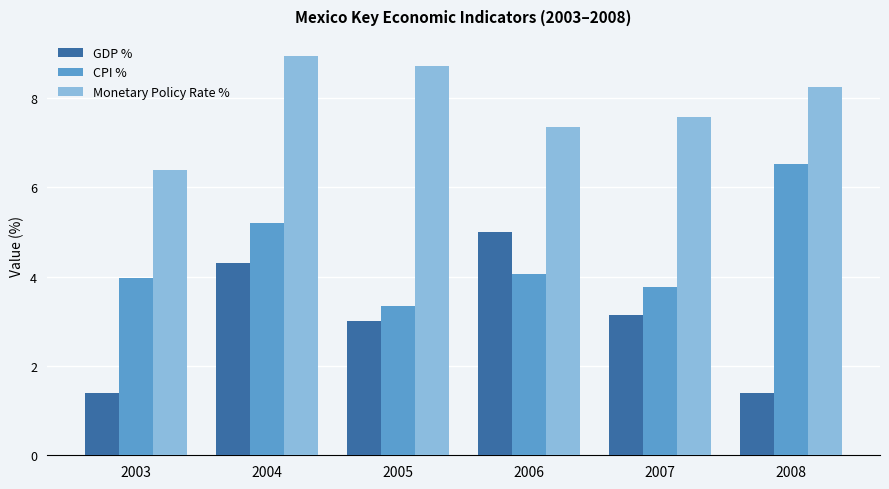

True or false: Monetary Policy Rate % has a value of 13.0 at 2005.

False